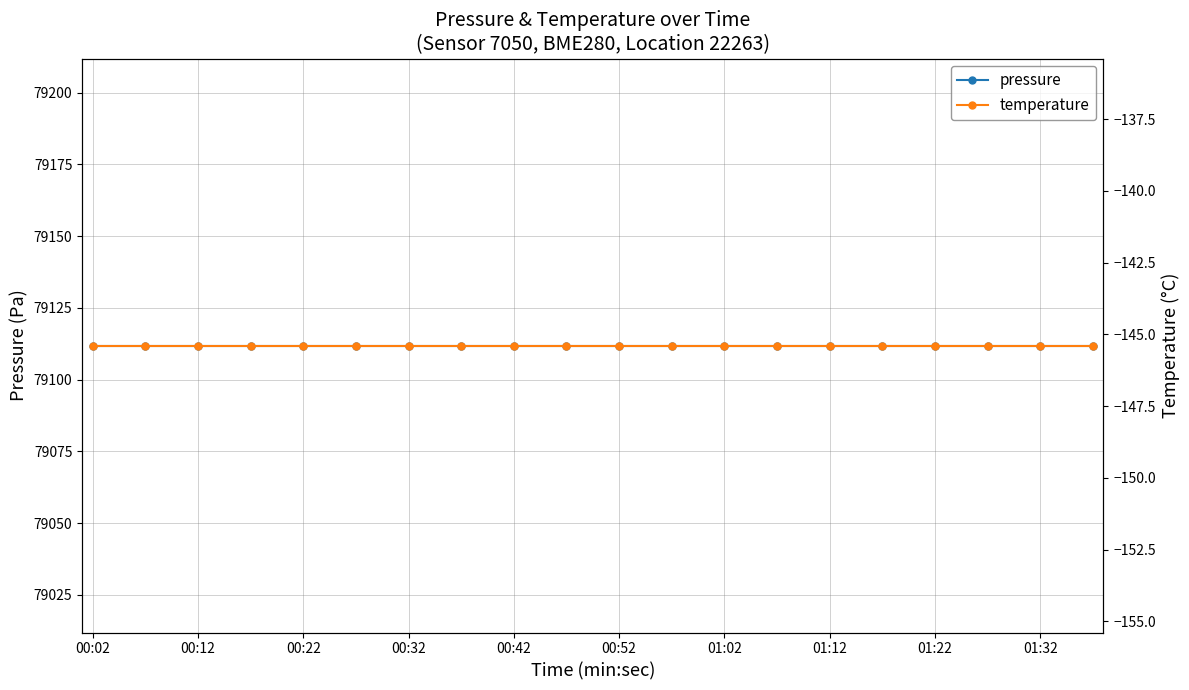

Which series changed the most between 00:02 and 00:32?

pressure